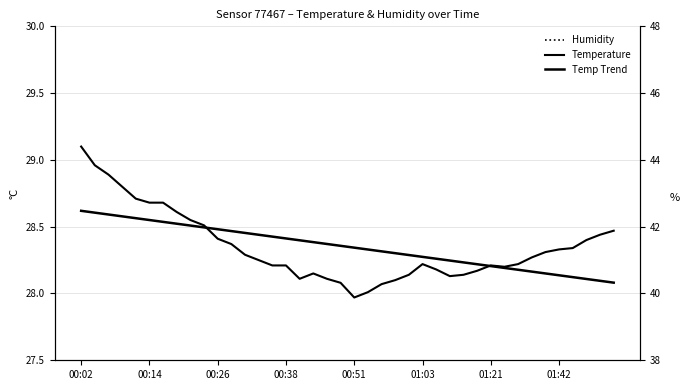

What is the difference between the maximum and minimum values in the Temperature series?

1.1